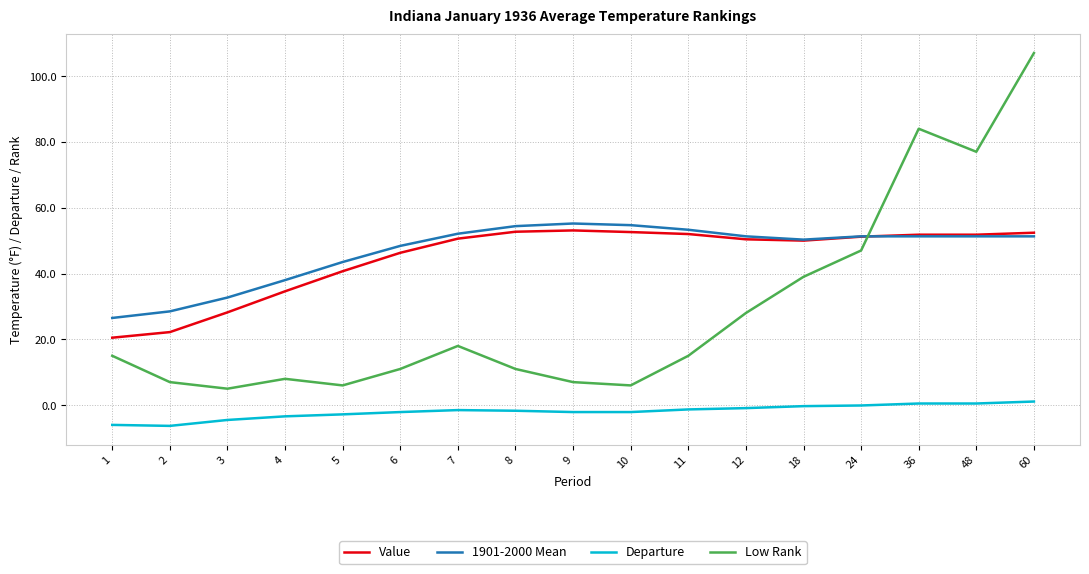

What is the total value across all series at 3?

61.4